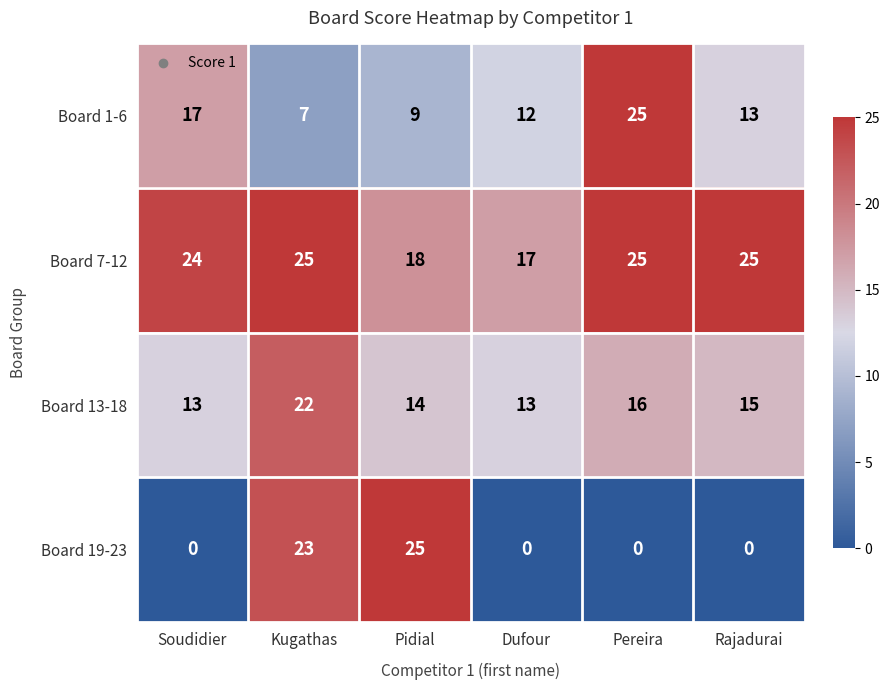

How many data points does each series have?

6